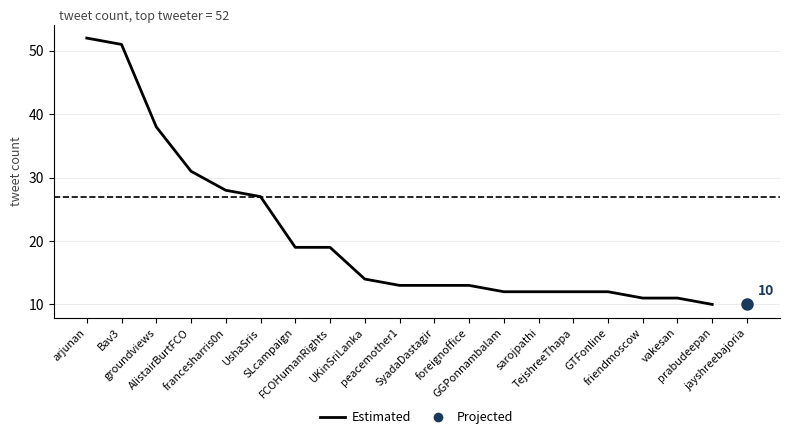

Which has a higher value, FCOHumanRights or arjunan?

arjunan